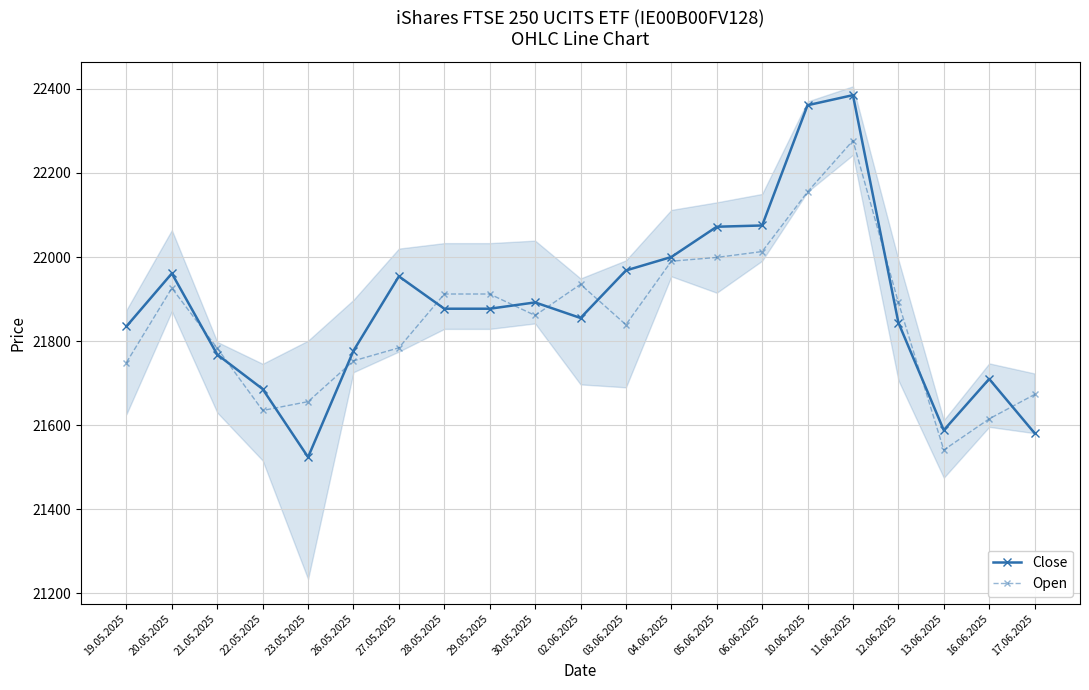

In Open, how many points are lower than both neighbors (excluding endpoints)?

4